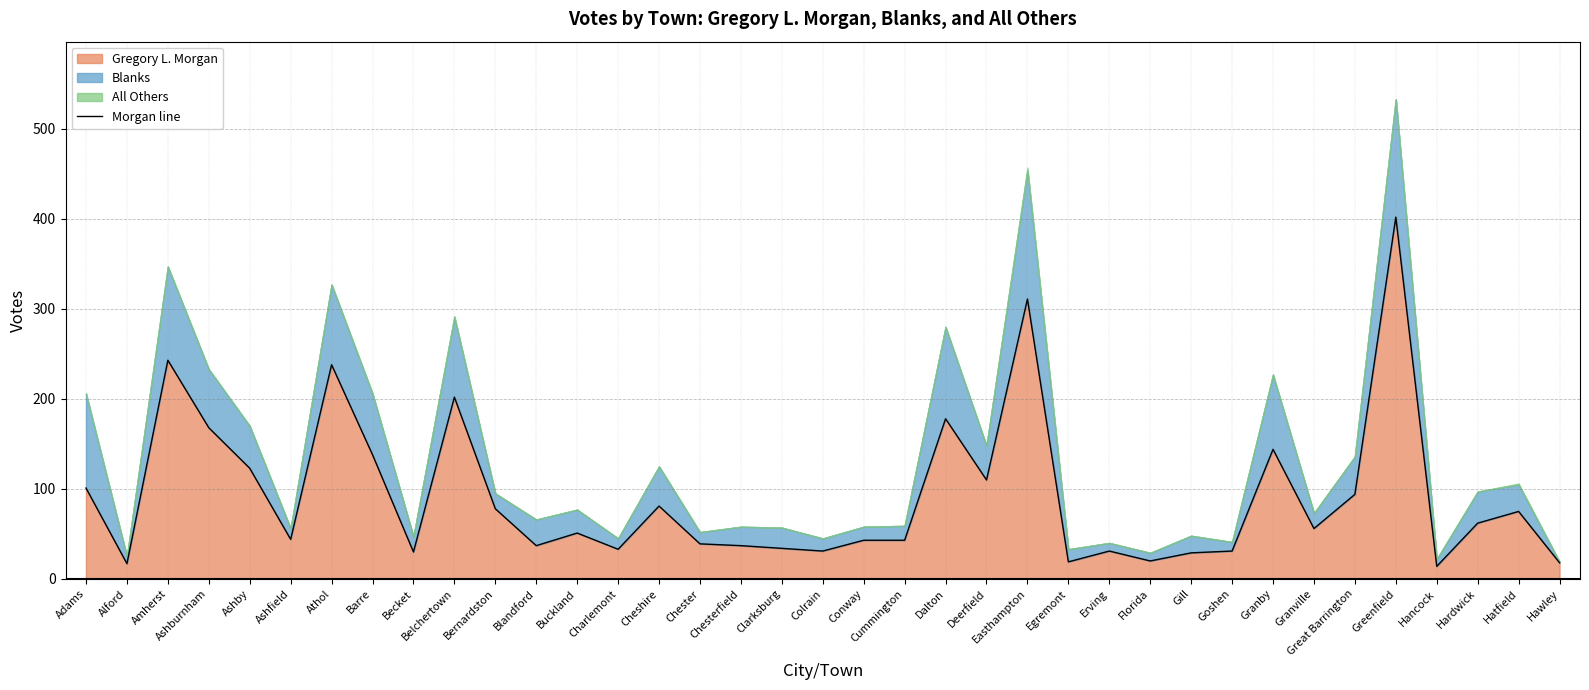

Where does the data first go above 51?

Adams